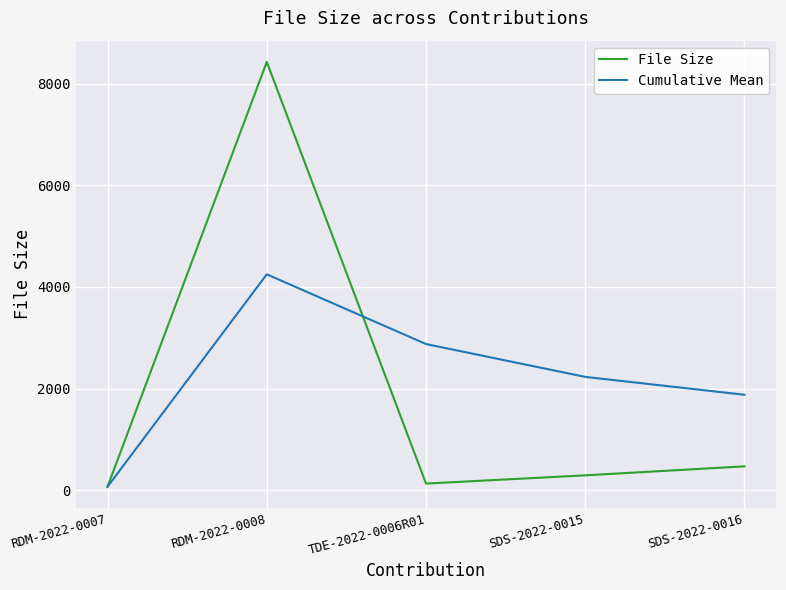

How many lines are shown in the chart?

2